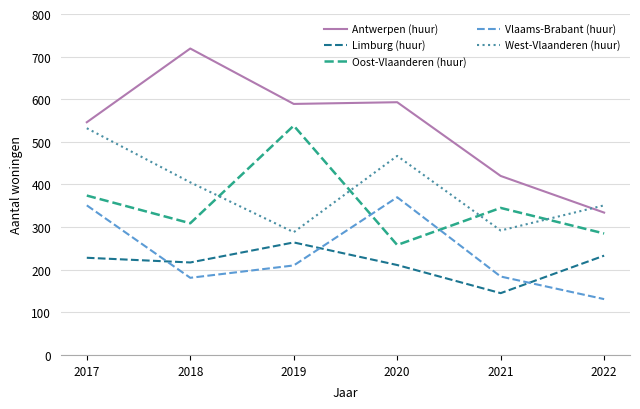

At which category is the sum across all series the highest?

2017